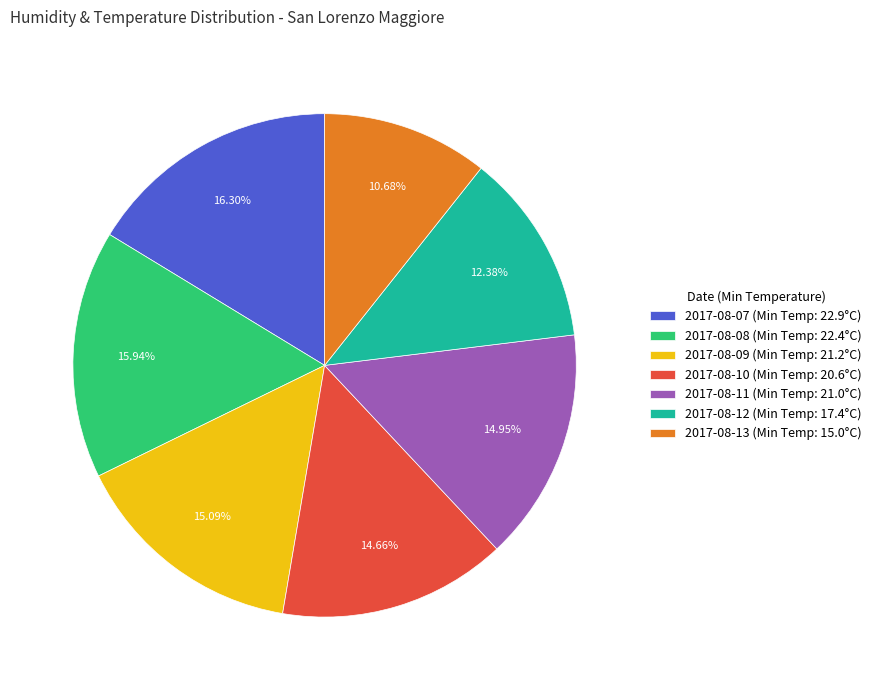

Combined, do 2017-08-12 (Min Temp: 17.4°C) and 2017-08-11 (Min Temp: 21.0°C) account for over 50%?

No